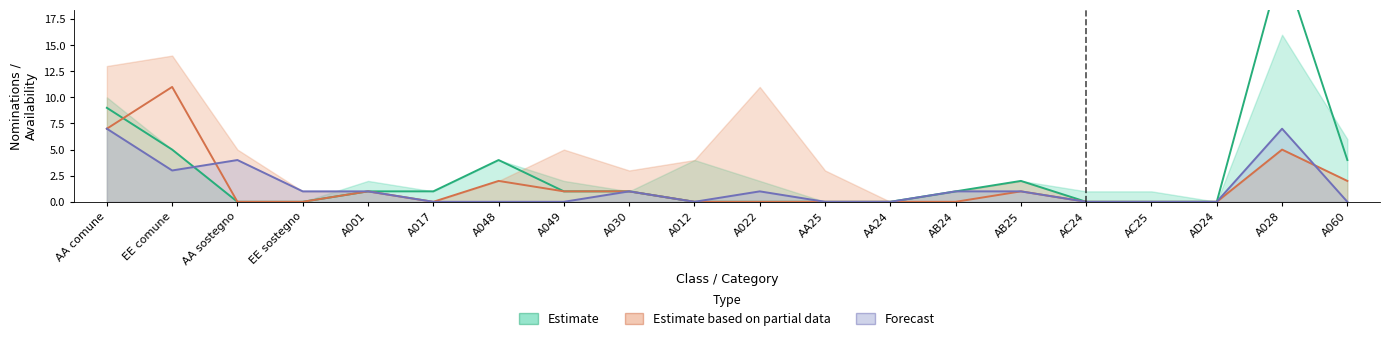

At how many categories does at least one series exceed 15?

1